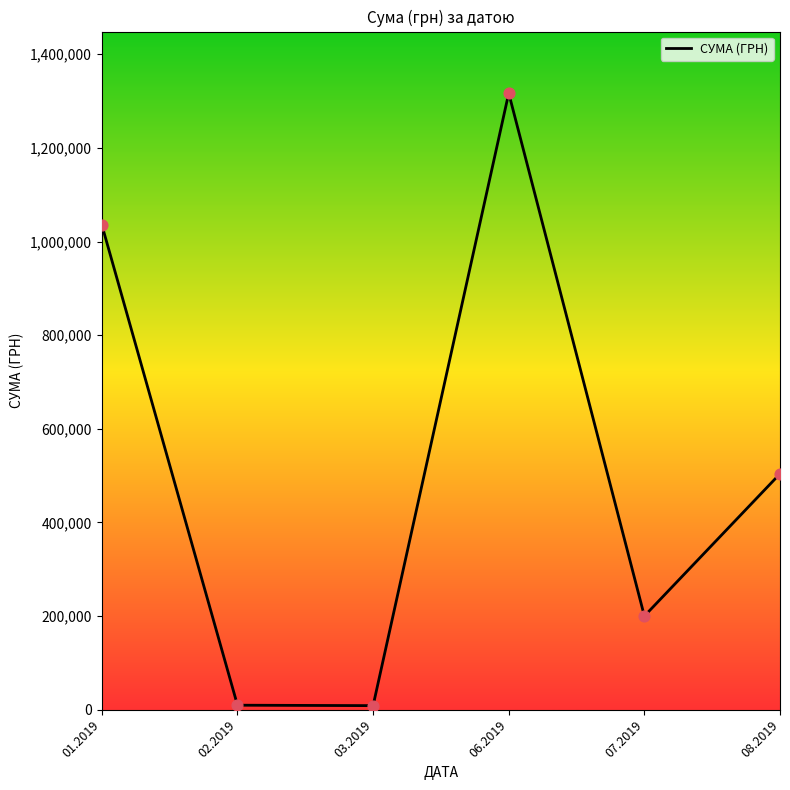

Between 07.2019 and 08.2019, which is larger?

08.2019